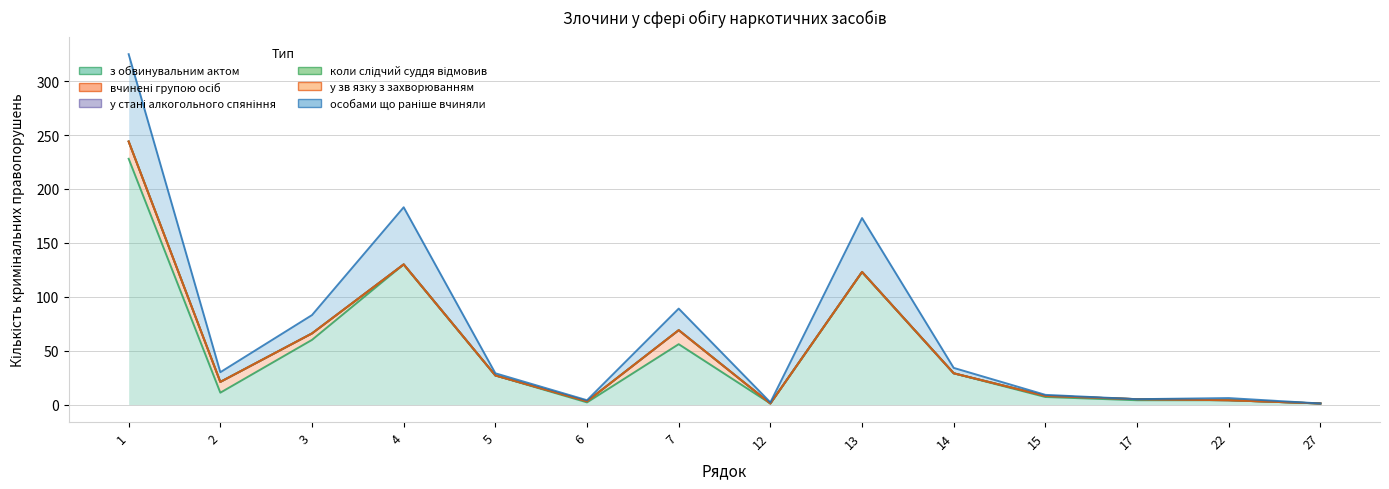

Where is the first local maximum for особами що раніше вчиняли?

4